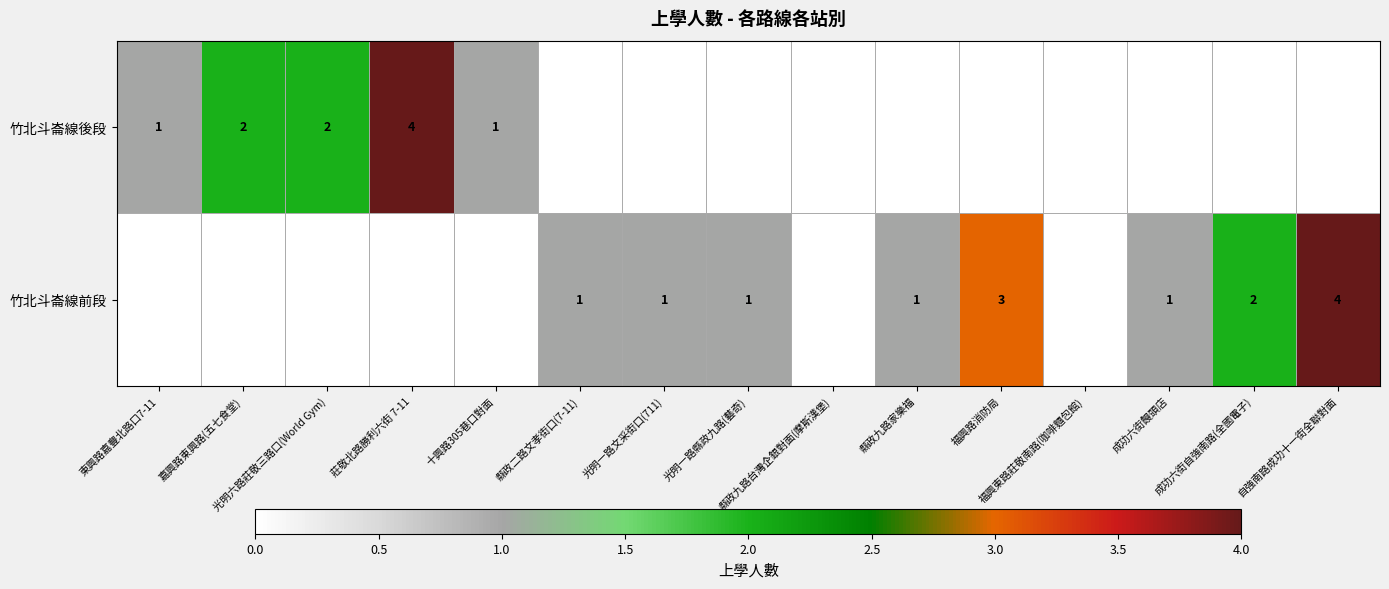

Is it true that 竹北斗崙線前段 equals 0.9 at 成功六街自強南路(全國電子)?

False